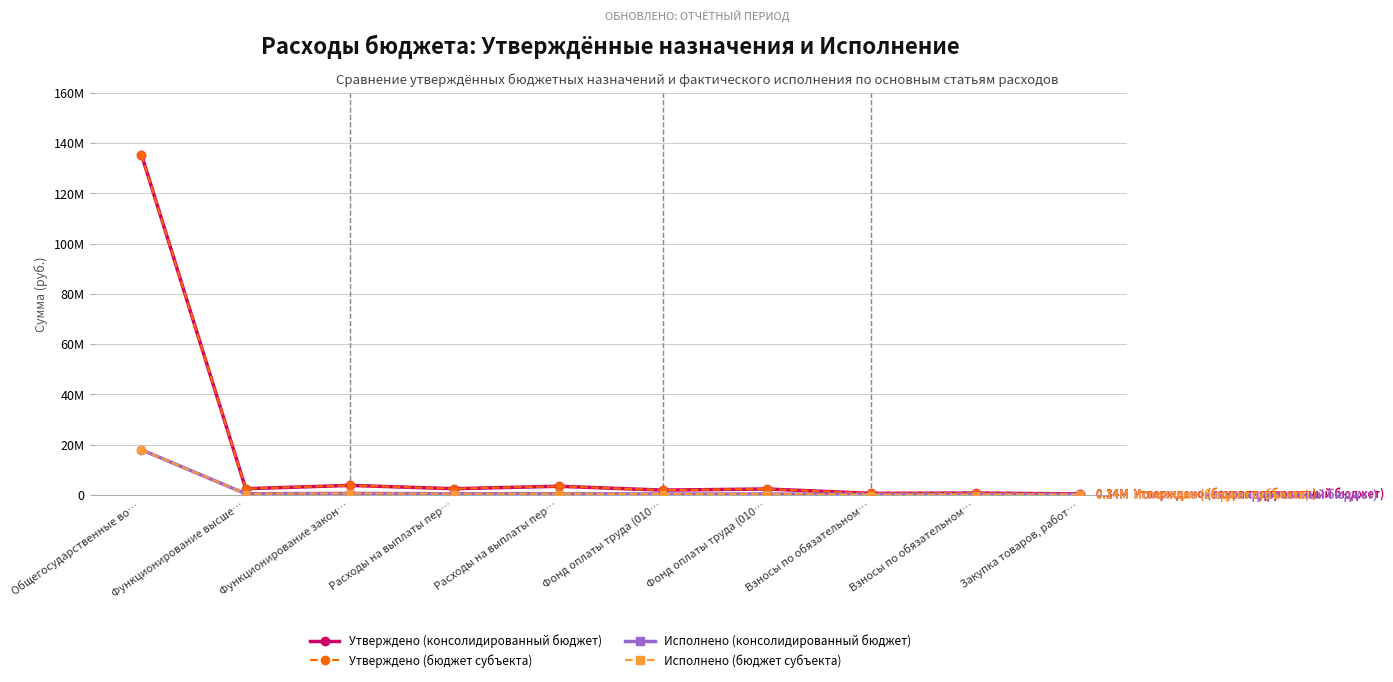

Is this an area chart (filled region under the line)?

No